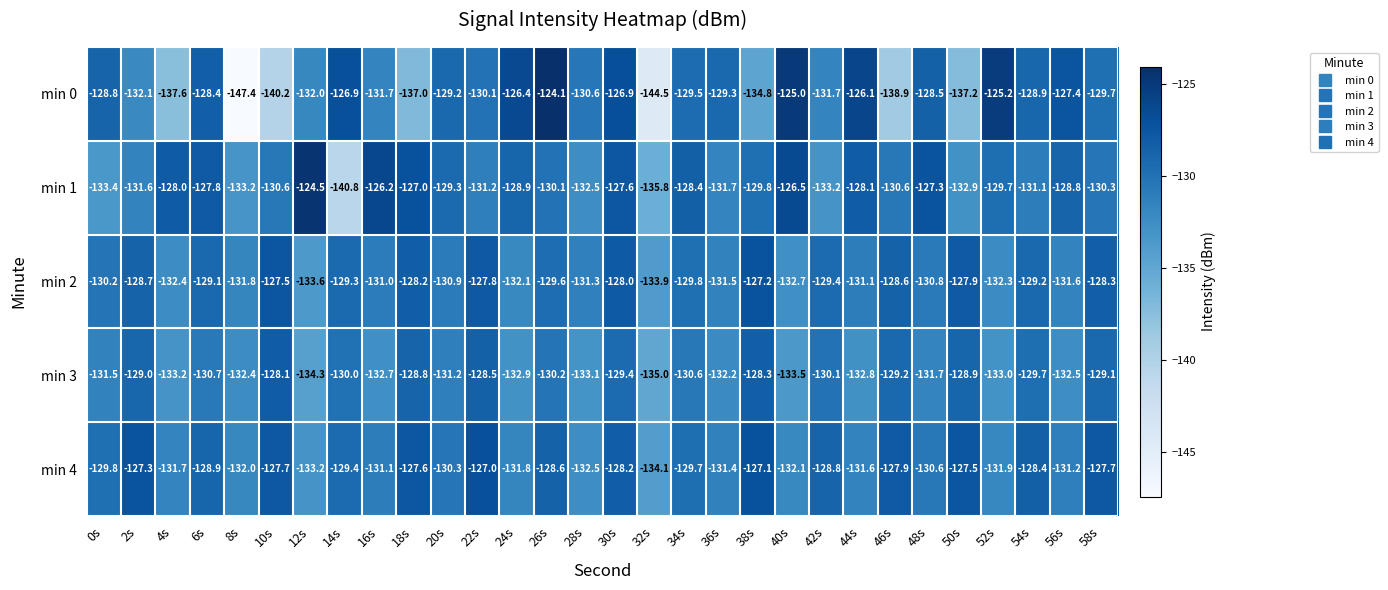

What is the sum of the min 4 values at 8s and 52s?

-263.9